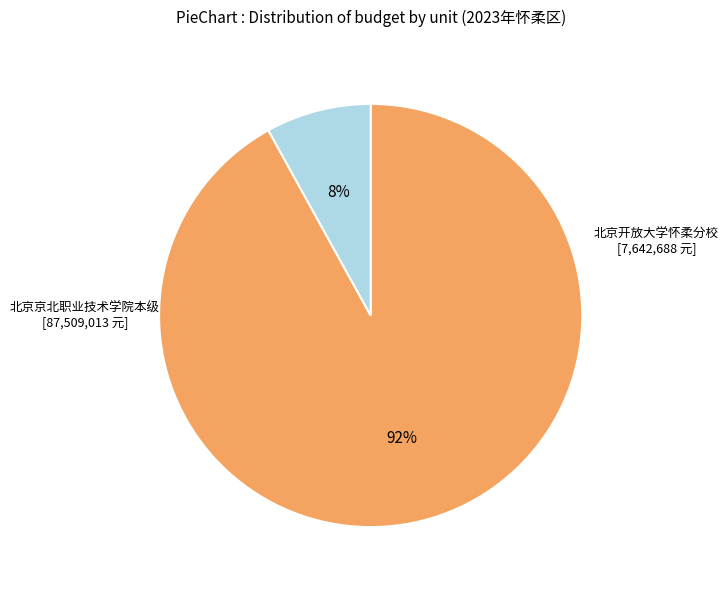

To the nearest percent, what is the difference between the largest and smallest slice percentages?

84%